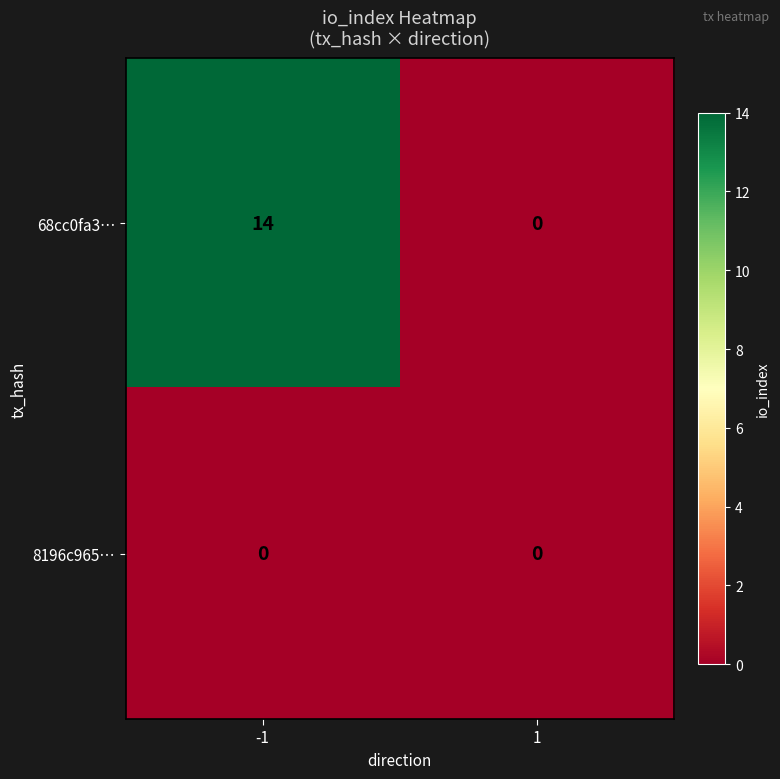

List the series in order of their peak value, highest first.

68cc0fa3…, 8196c965…